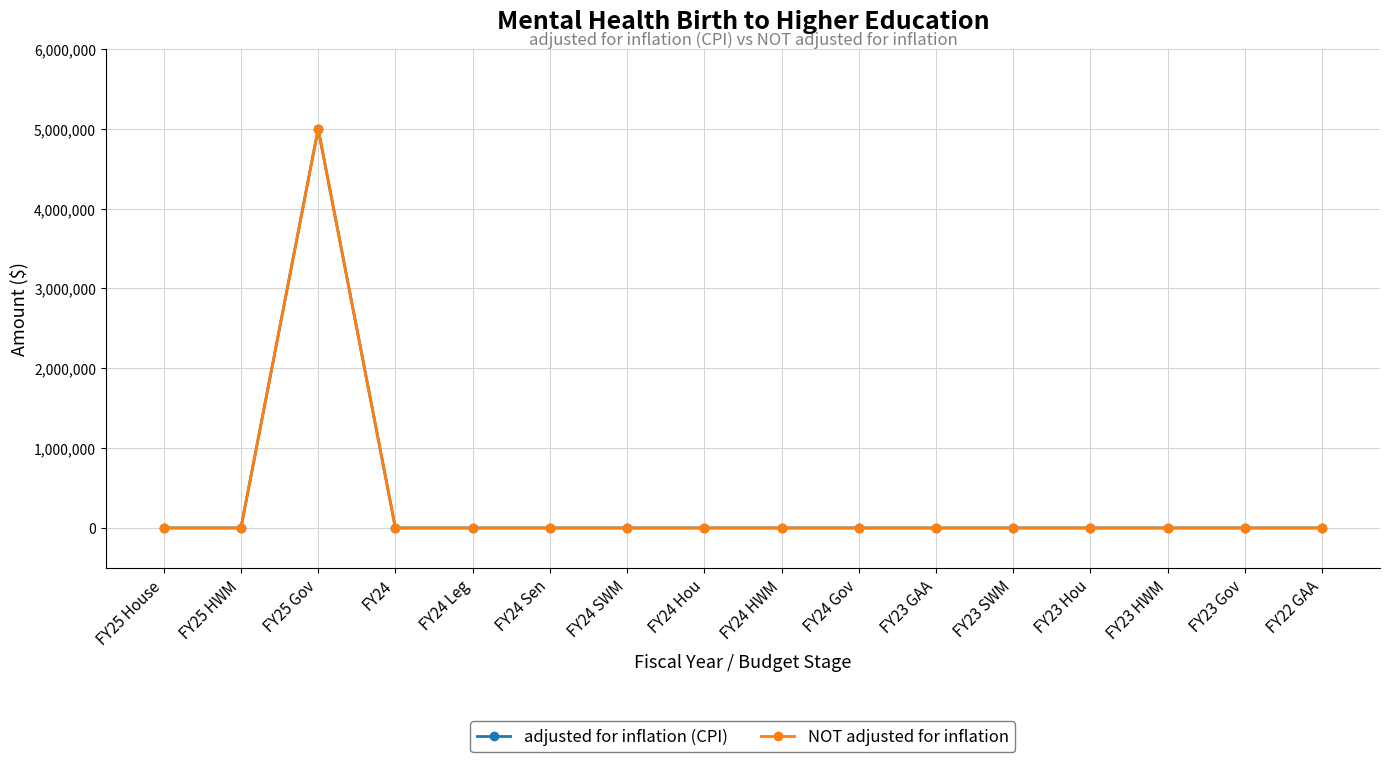

Is it true that adjusted for inflation (CPI) equals 0 at FY24 SWM?

True